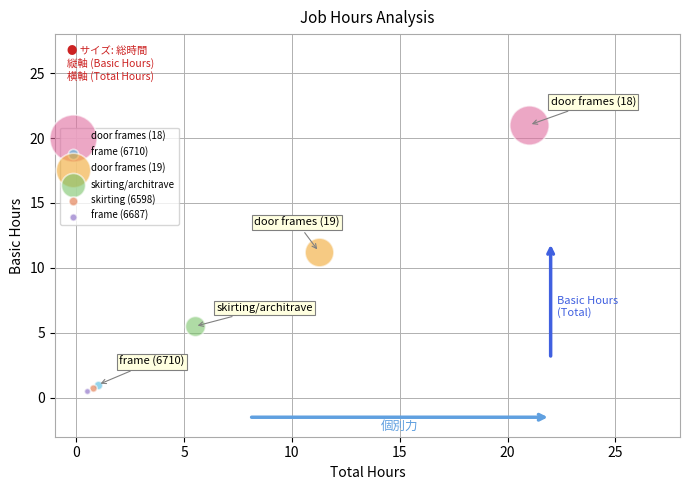

What are all the series names shown in the legend?

door frames (18), frame (6710), door frames (19), skirting/architrave, skirting (6598), frame (6687)